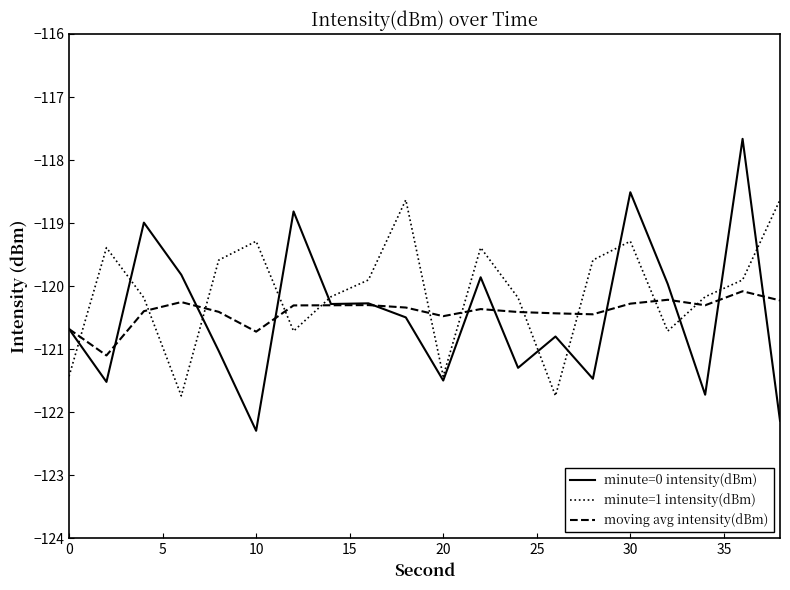

After their last crossing, which series has the higher values: minute=1 intensity(dBm) or moving avg intensity(dBm)?

minute=1 intensity(dBm)